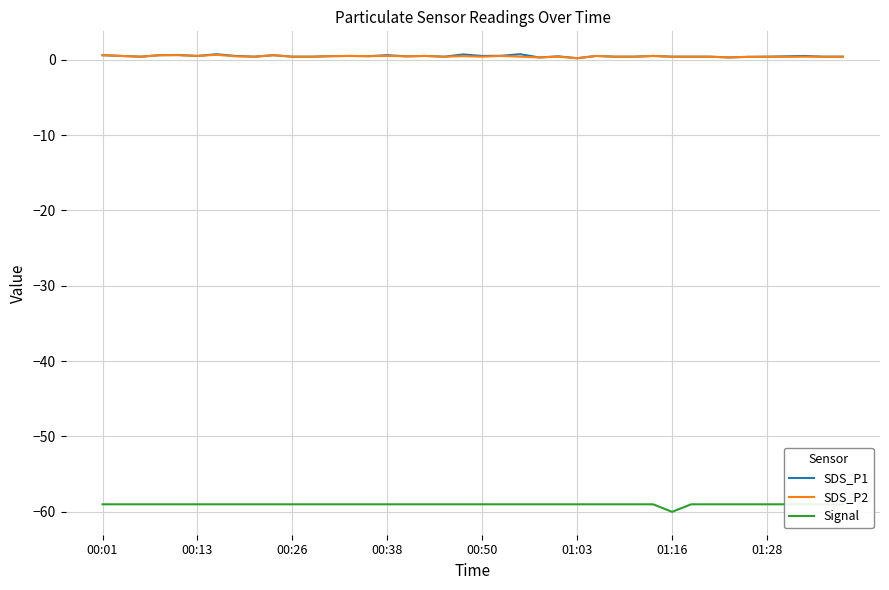

How many lines are shown in the chart?

3